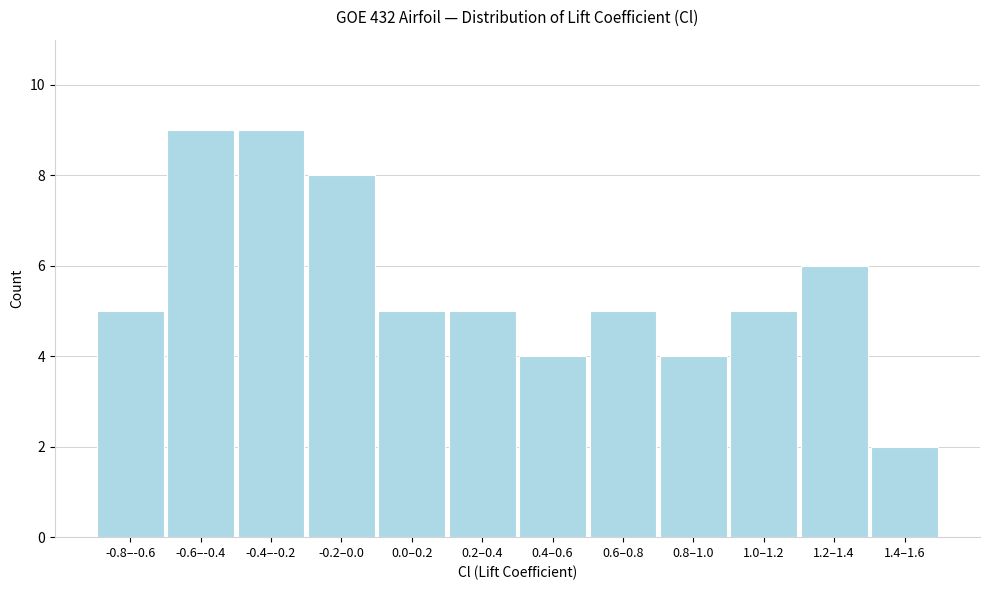

Reading right to left, extract all data points from this chart.

2	6	5	4	5	4	5	5	8	9	9	5